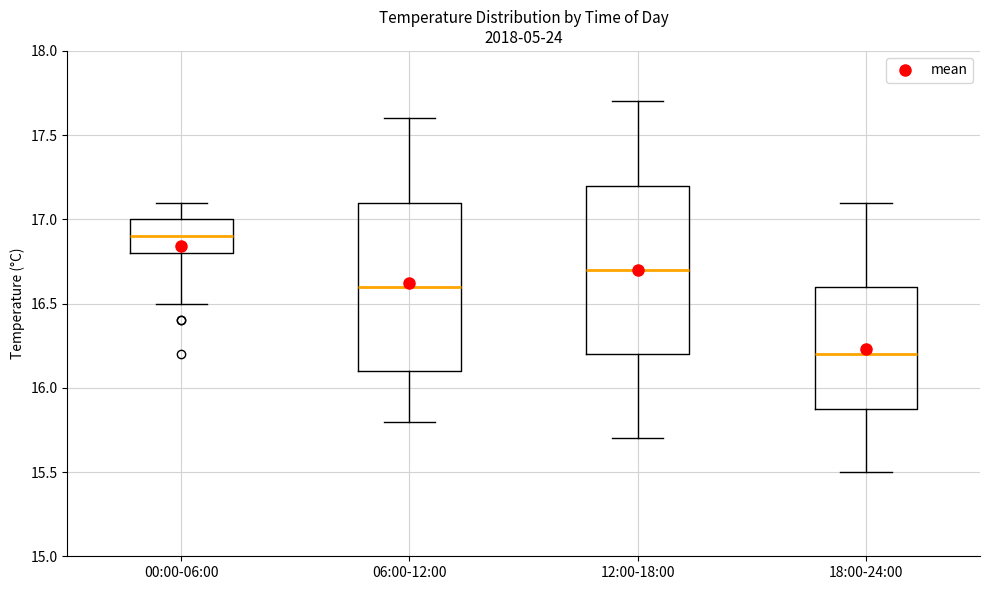

Reading left to right, transcribe this box plot: for each box, give where its median line is, the range the box spans, and where its two whiskers end, as read against the y-axis. The values are not printed on the chart, so give them approximately, as read against the axis.

00:00-06:00: median 16.9, box 16.8 to 17.0, whiskers 16.5 to 17.1
06:00-12:00: median 16.6, box 16.1 to 17.1, whiskers 15.8 to 17.6
12:00-18:00: median 16.7, box 16.2 to 17.2, whiskers 15.7 to 17.7
18:00-24:00: median 16.2, box 15.9 to 16.6, whiskers 15.5 to 17.1